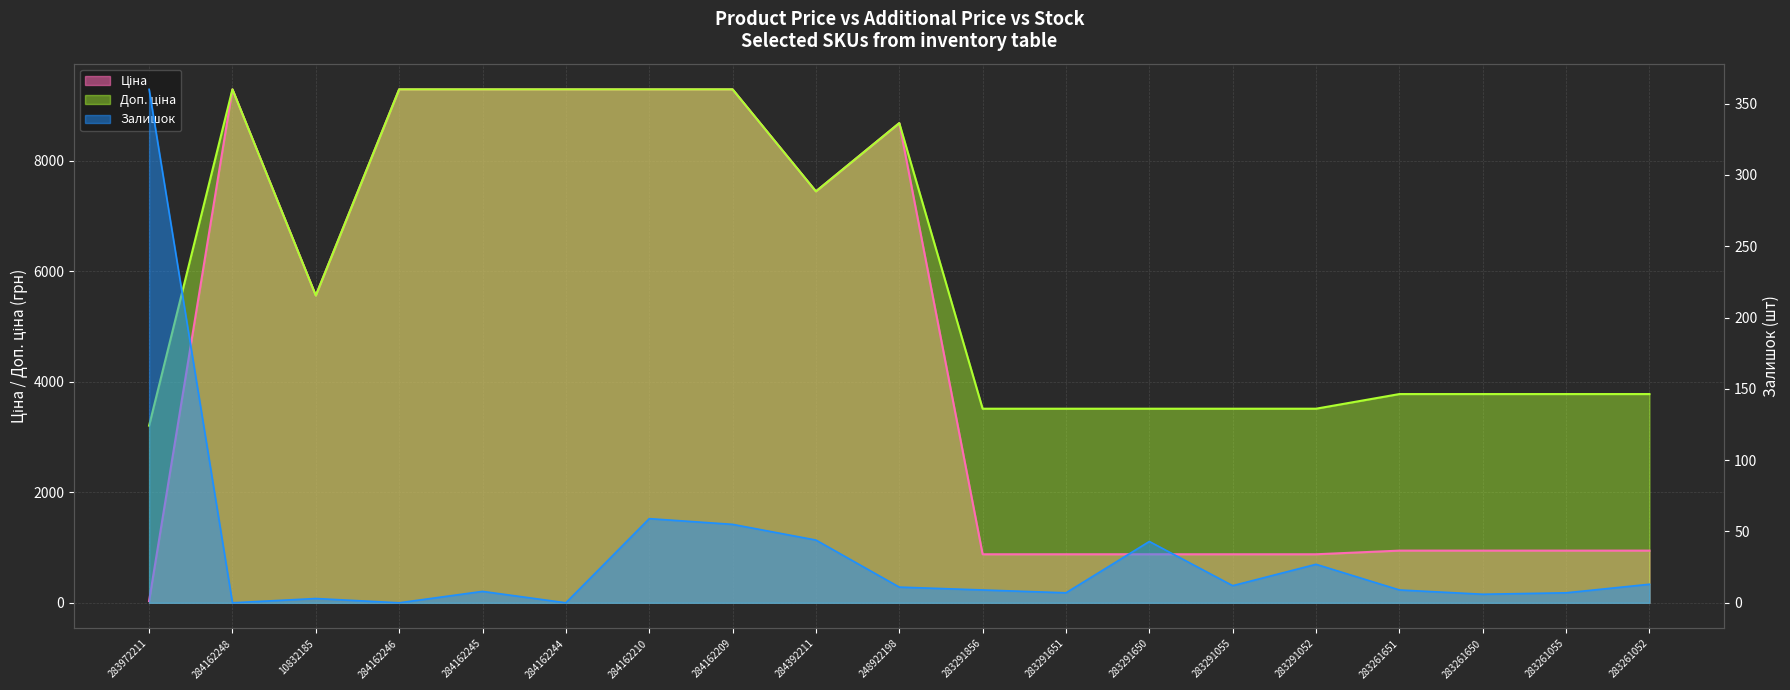

Where is Доп. ціна nearest to the value 6247?

10832185